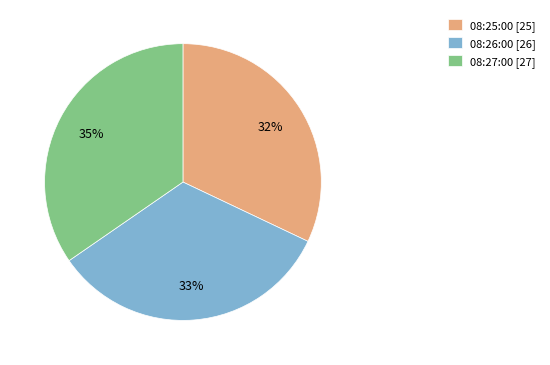

Combined, do 08:26:00 and 08:27:00 account for over 50%?

Yes